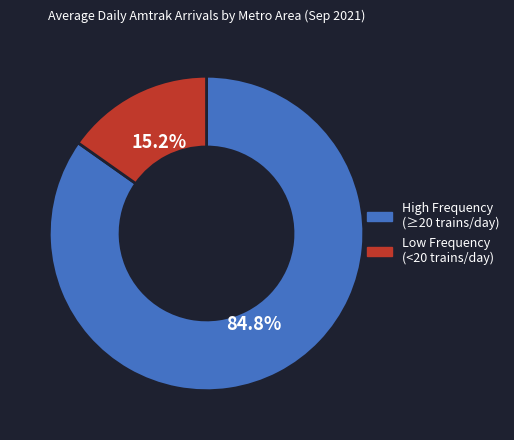

To the nearest percent, what is the average slice percentage?

50%